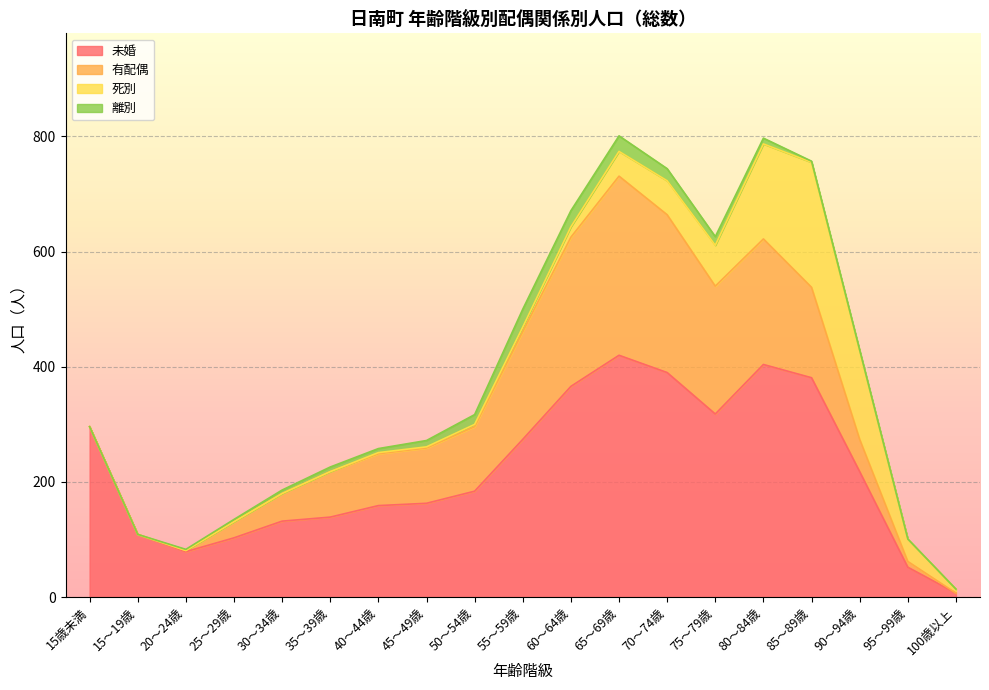

Between 15～19歳 and 80～84歳, which is larger?

80～84歳